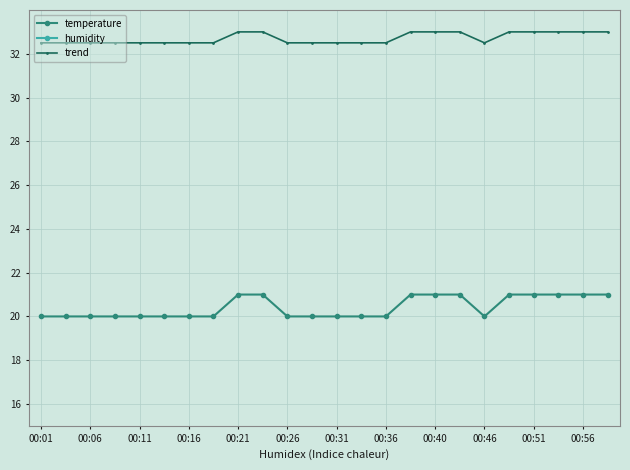

Is it true that trend equals 6.9 at 00:06?

False